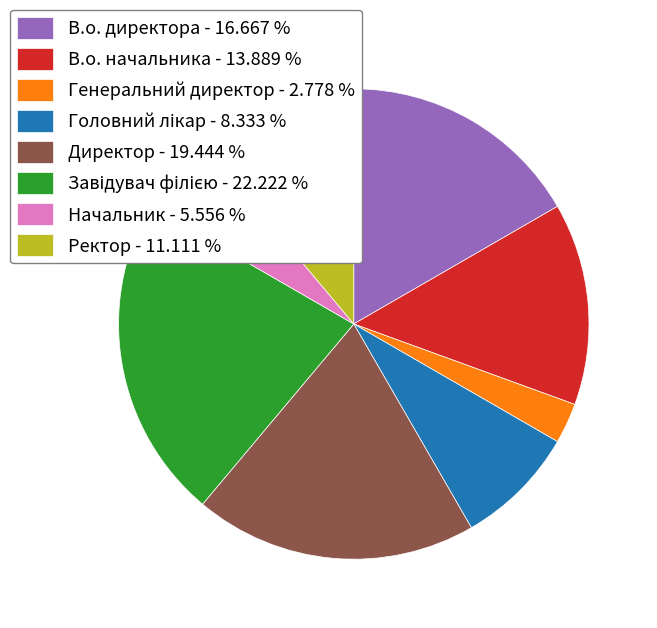

Does any single category account for the majority?

No